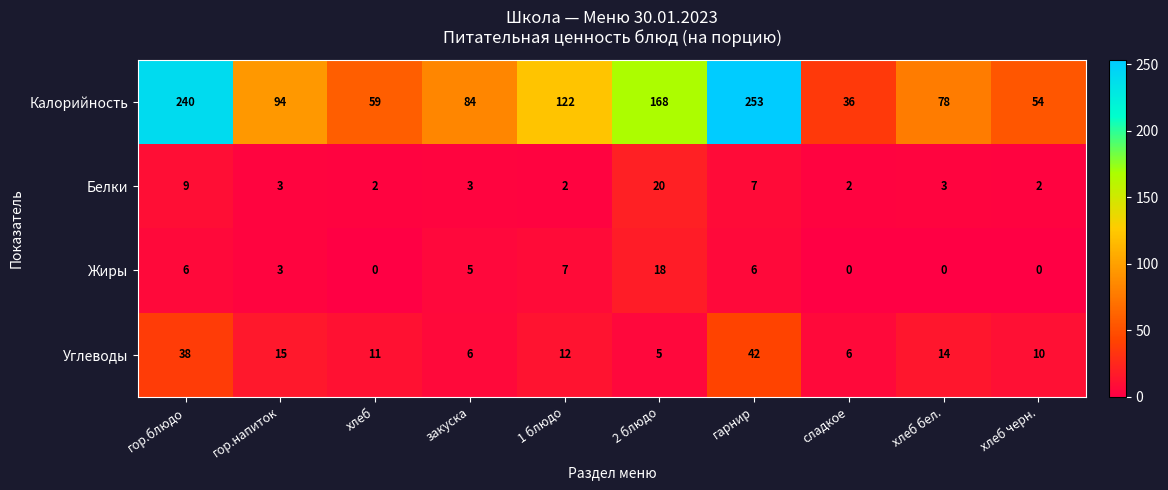

True or false: Калорийность has a value of 240 at гор.блюдо.

True